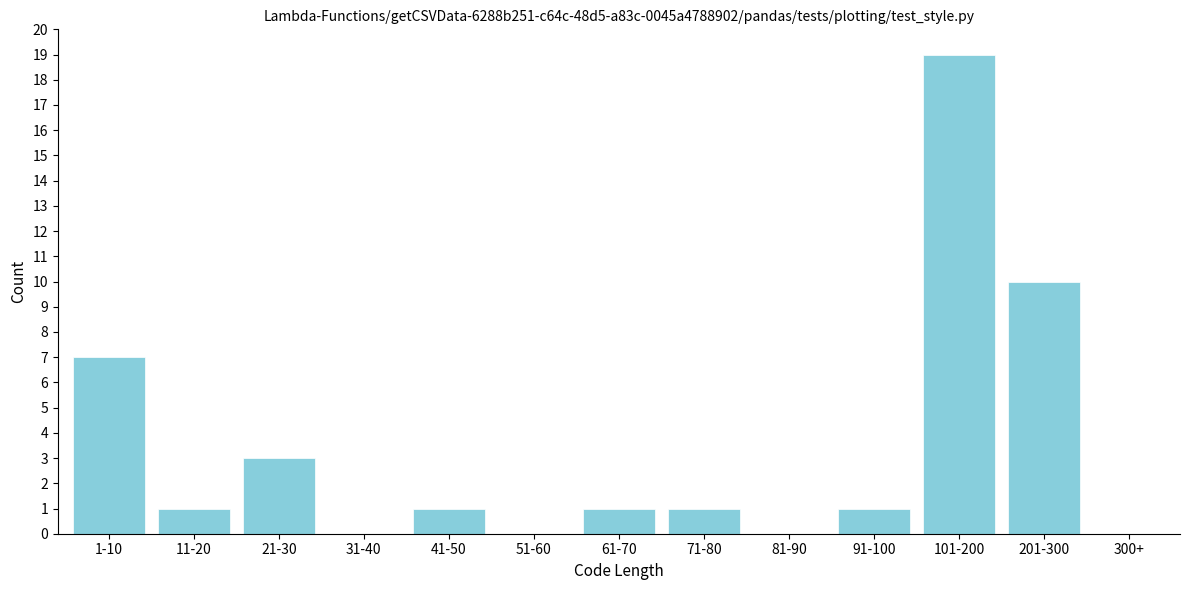

Reading left to right, what are all the values shown in this chart?

1-10=7	11-20=1	21-30=3	31-40=0	41-50=1	51-60=0	61-70=1	71-80=1	81-90=0	91-100=1	101-200=19	201-300=10